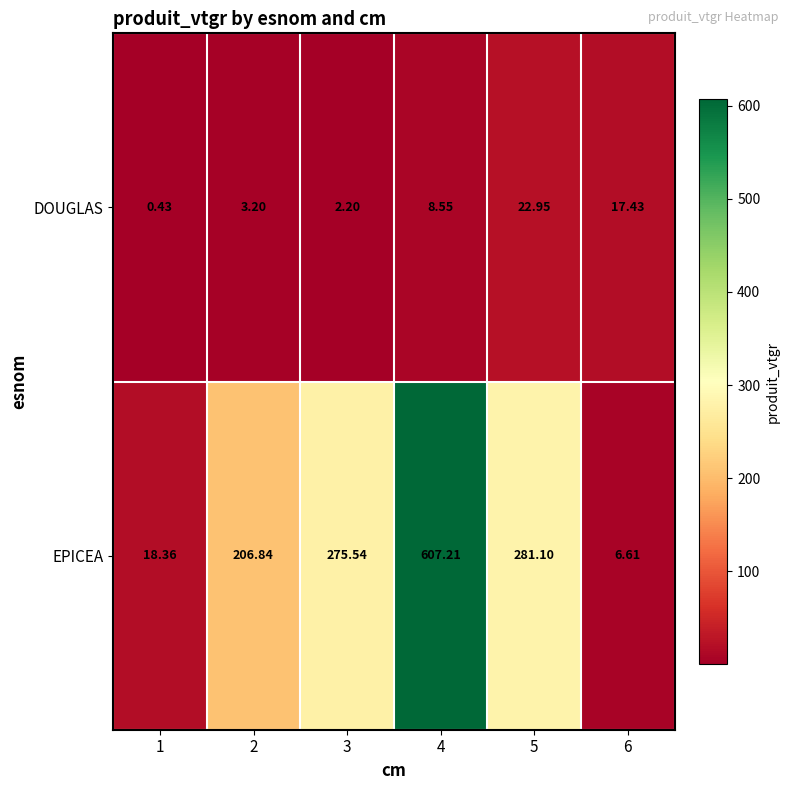

How many series are shown in this chart?

2